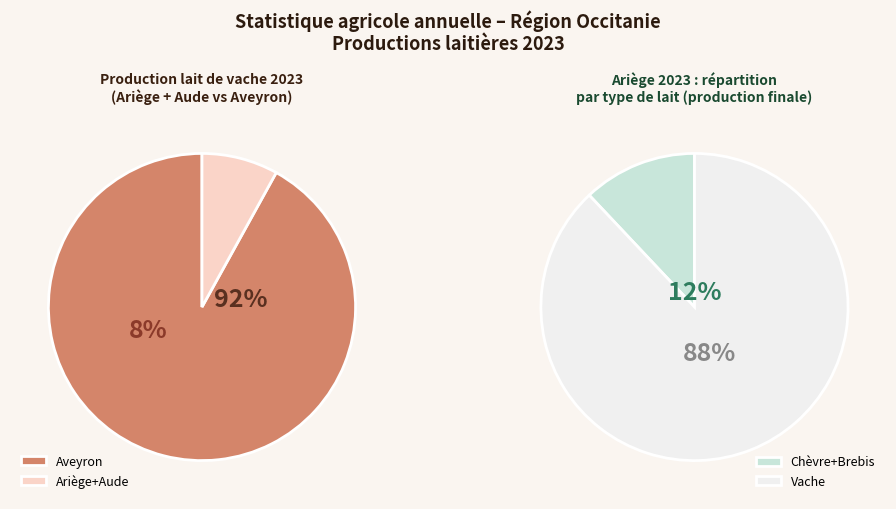

Combined, do 2 and 1 account for over 50%?

No